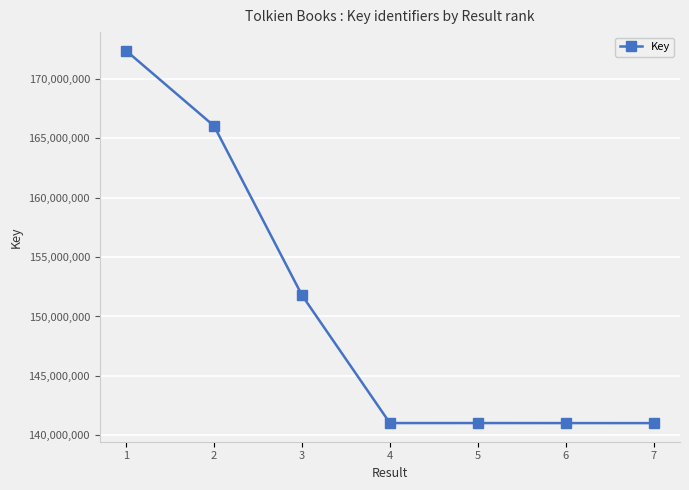

What is the difference between the values at 6 and 2?

25017175